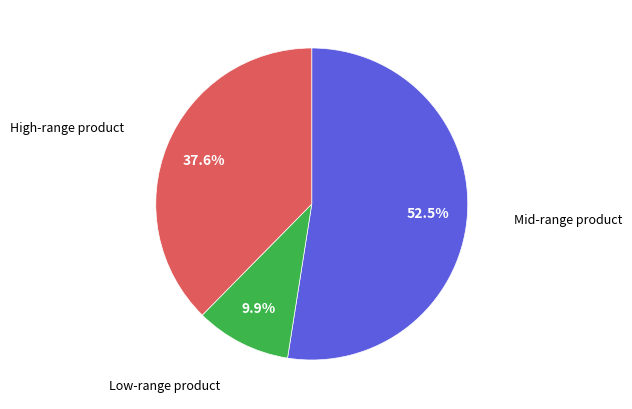

How many segments does this pie chart have?

3